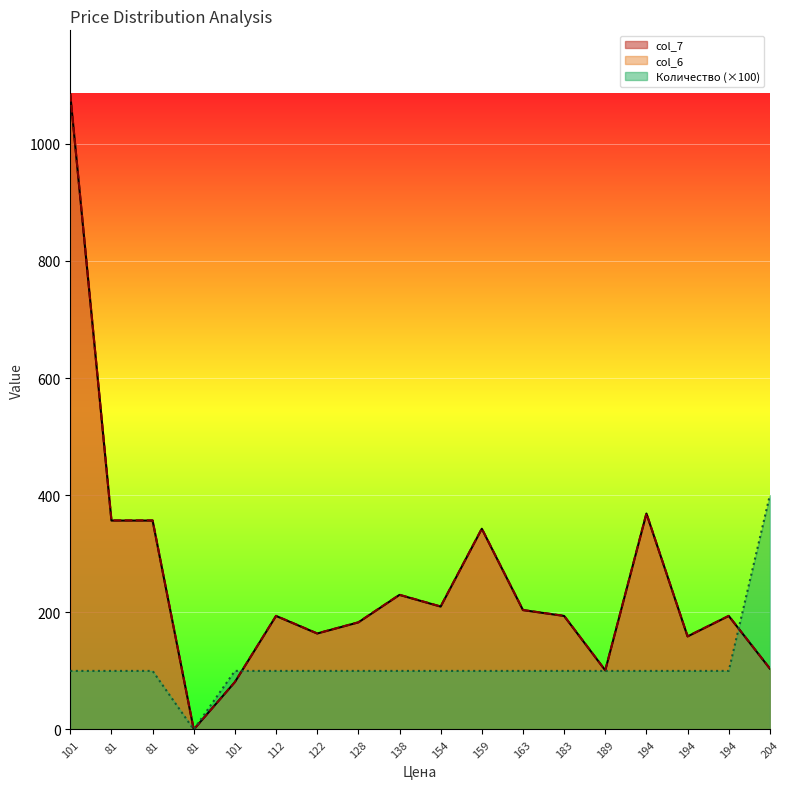

At which category is the sum across all series the highest?

101